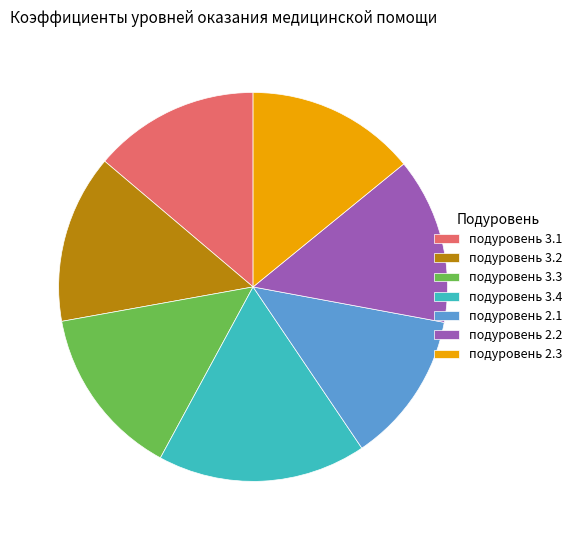

Is the sum of подуровень 3.1 and подуровень 3.2 greater than half?

No